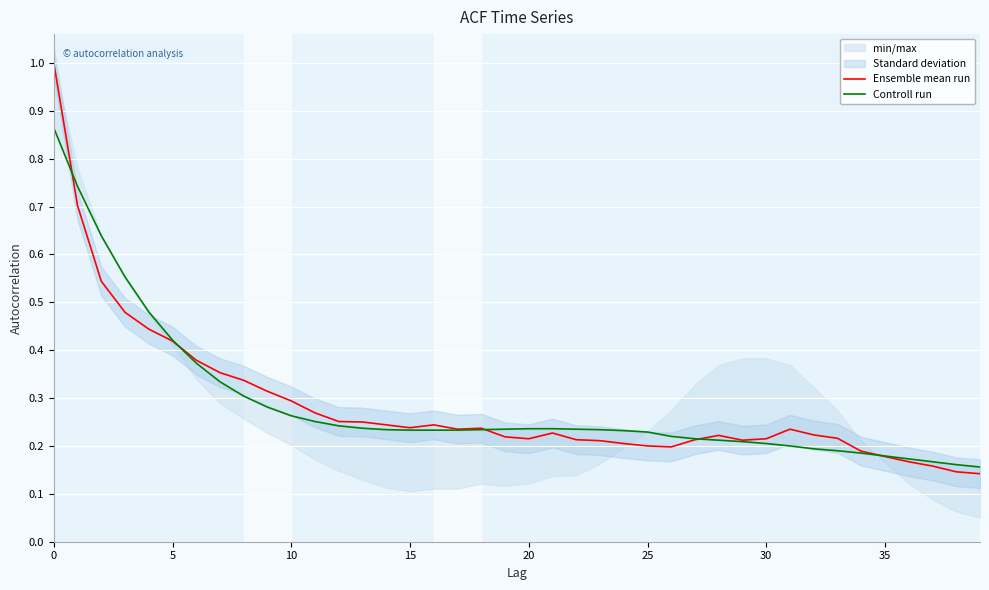

The value of Ensemble mean run at 36 is 0.2. True or false?

True